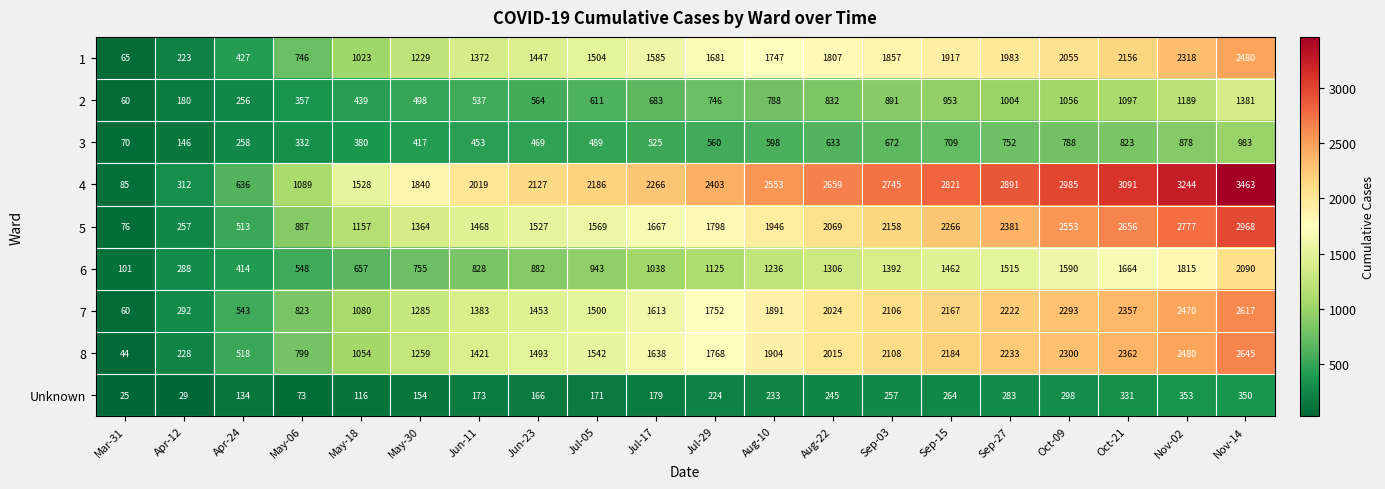

True or false: 6 has a value of 839 at Nov-14.

False